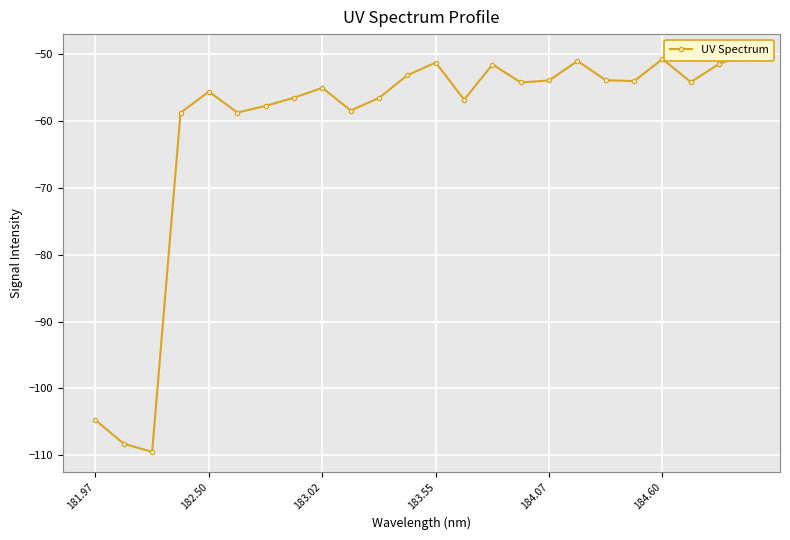

What value does the data have at 184.60?

-50.7